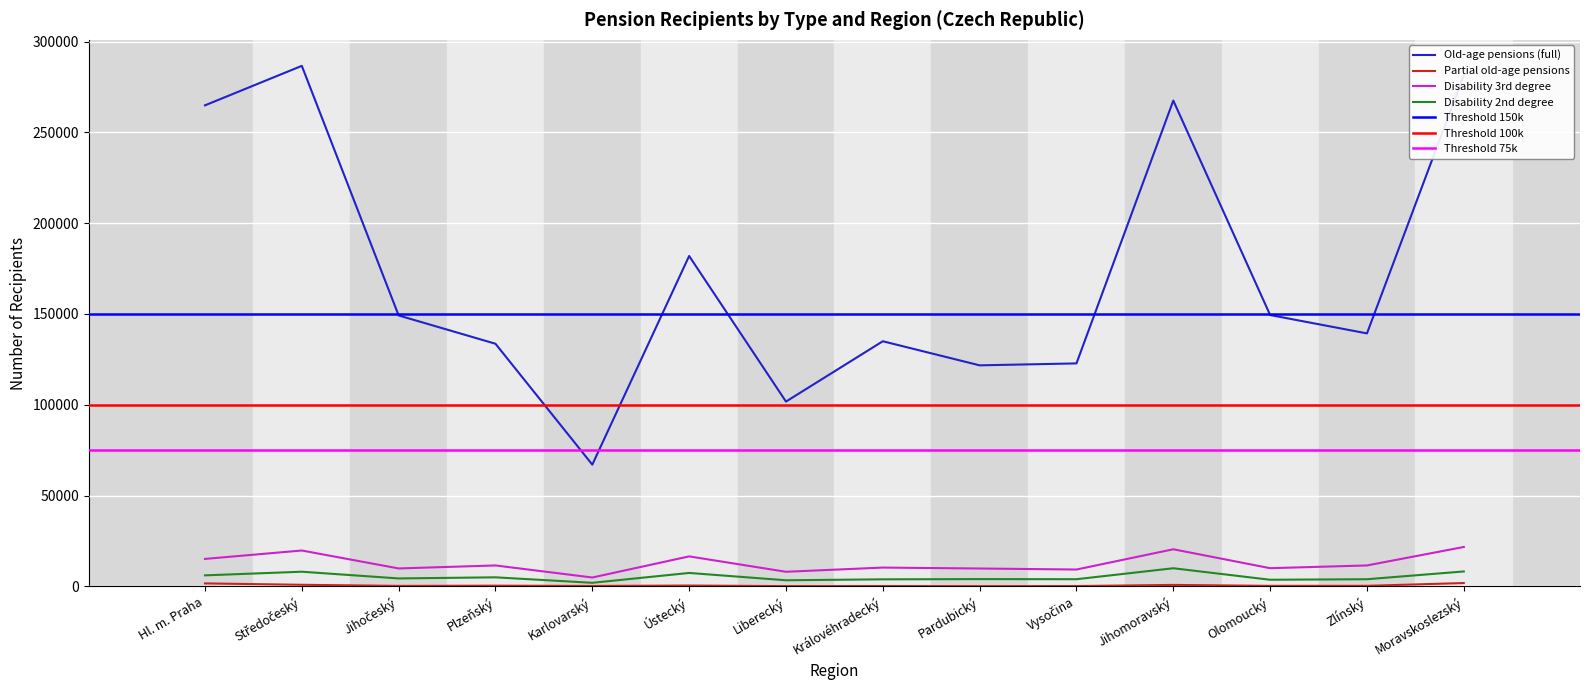

What is the value of the Disability 3rd degree point at the 7th from the left?

8057